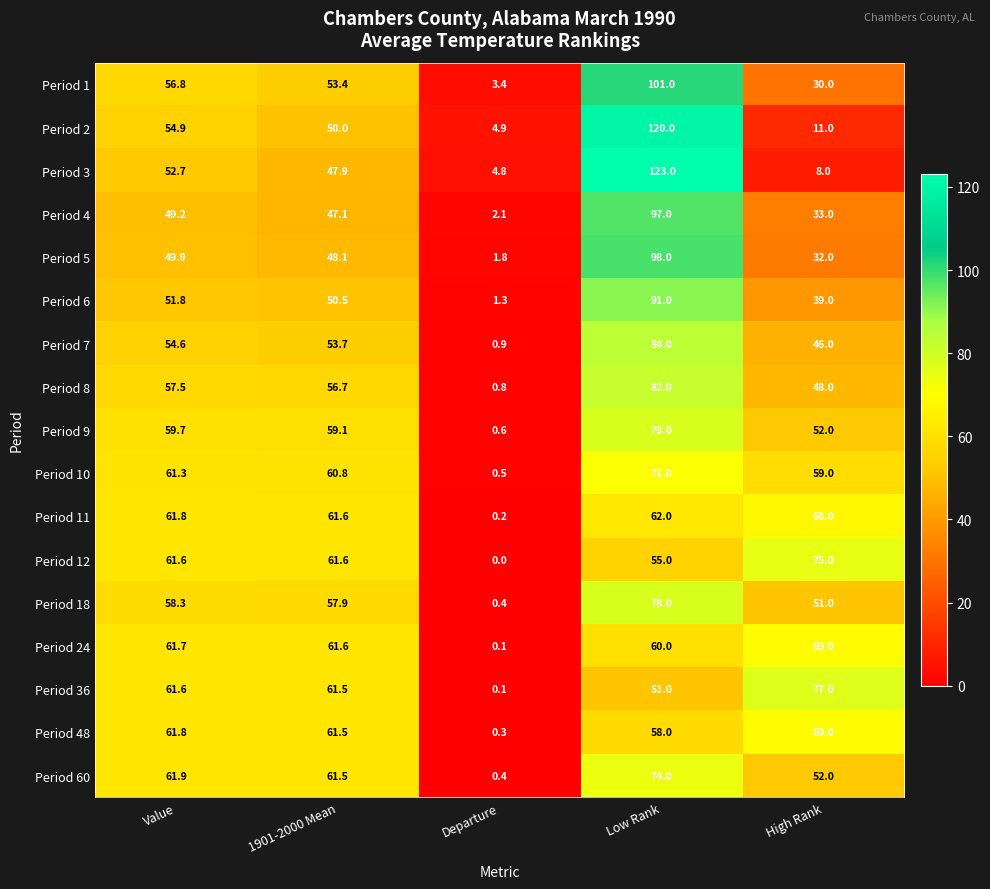

What is the difference between the maximum and second lowest values in the Period 3 series?

115.0